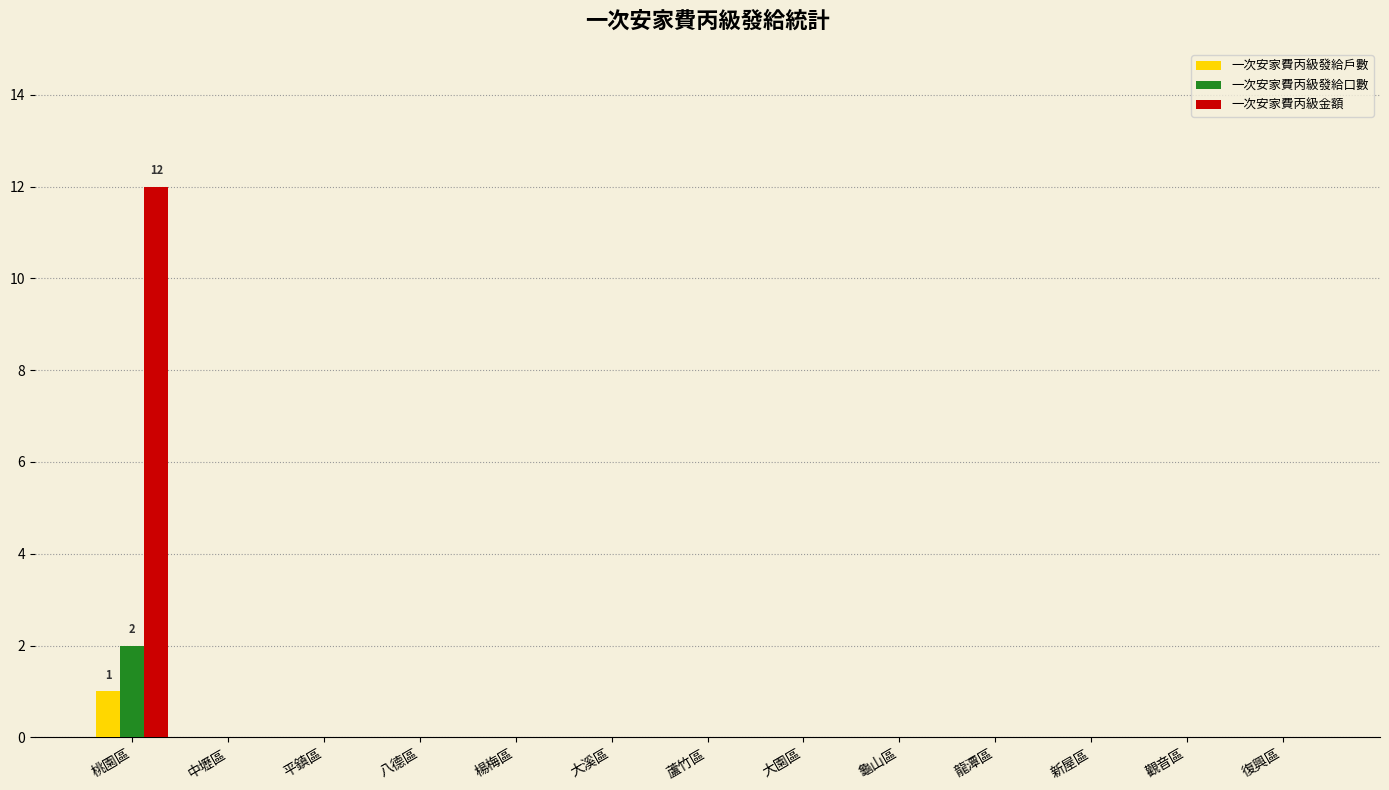

Which series has the largest total across all categories?

一次安家費丙級金額